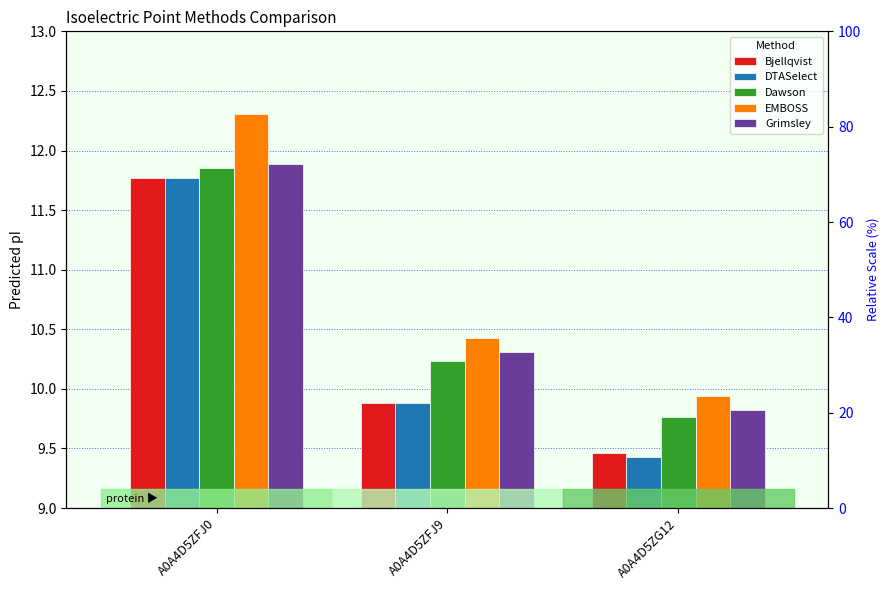

Which series has the largest total across all categories?

EMBOSS